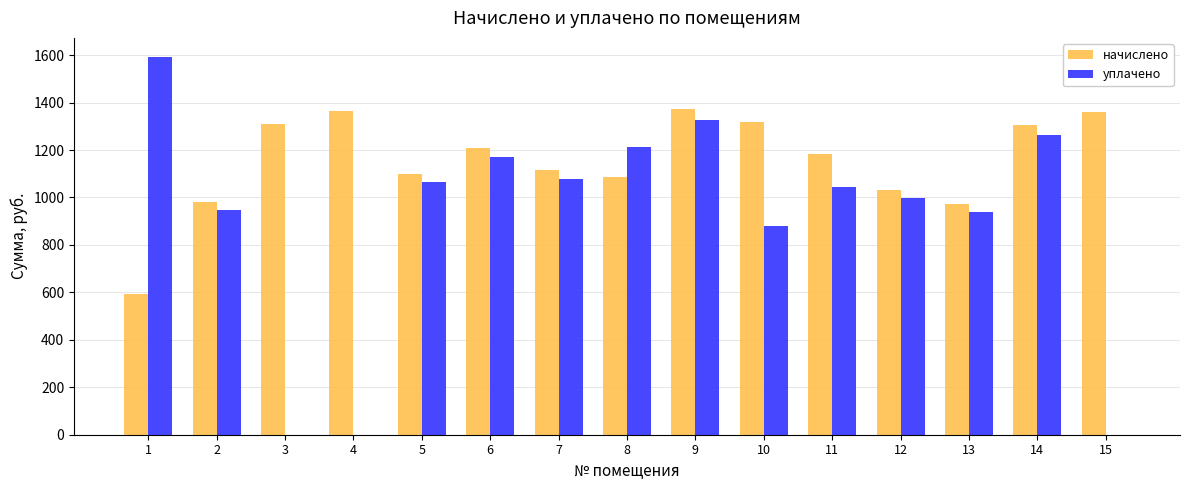

At which category is the sum across all series the highest?

9